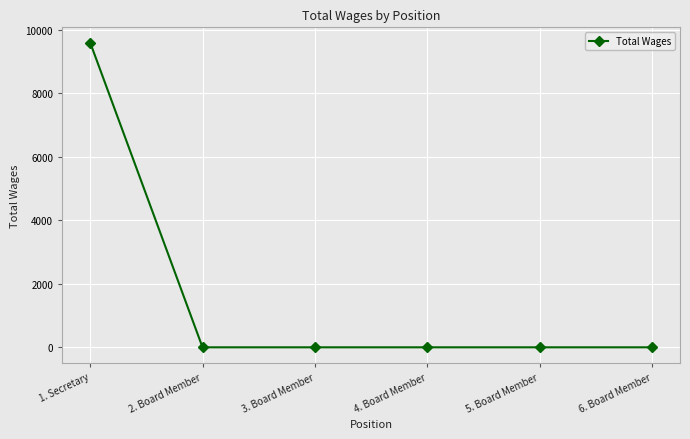

True or false: there are more than 2 points higher than both neighbors.

False